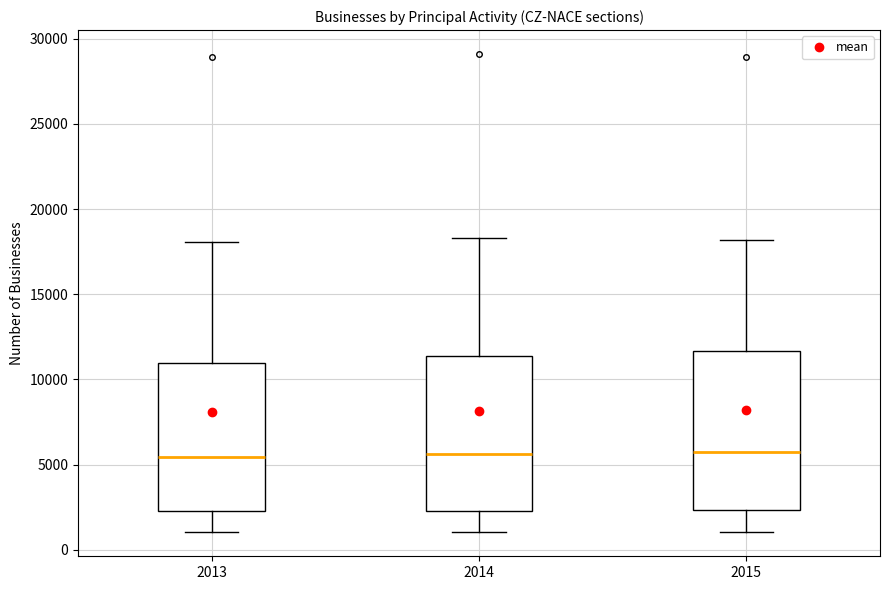

Reading left to right, read every box against the y-axis: the position of its median line, the range the box covers, and the ends of its whiskers. The values are not printed on the chart, so give them approximately, as read against the axis.

2013: median 5500, box 2500 to 11000, whiskers 1000 to 18000
2014: median 5500, box 2500 to 11500, whiskers 1000 to 18500
2015: median 6000, box 2500 to 11500, whiskers 1000 to 18000